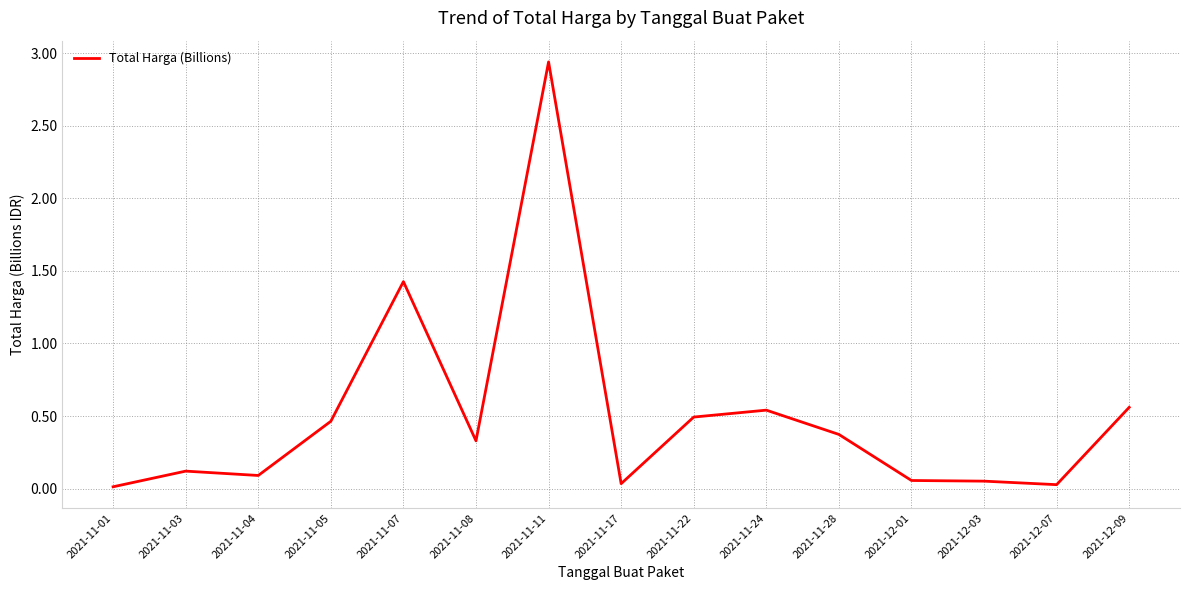

What is the difference between the second highest and minimum values?

1.4